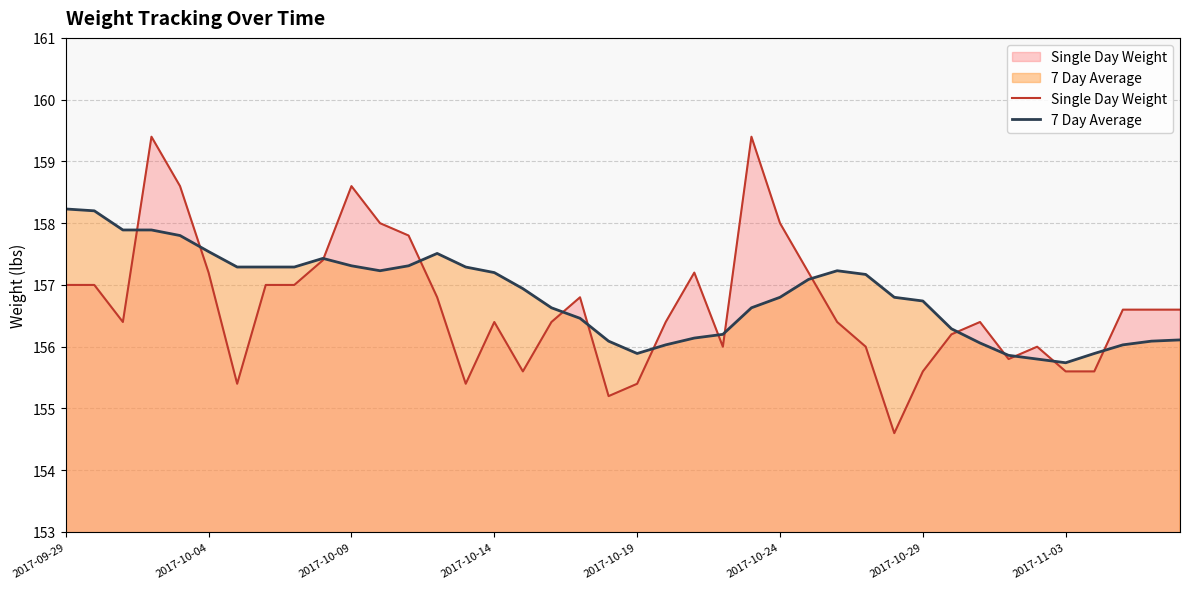

How many data points in 7 Day Average are above 156?

35